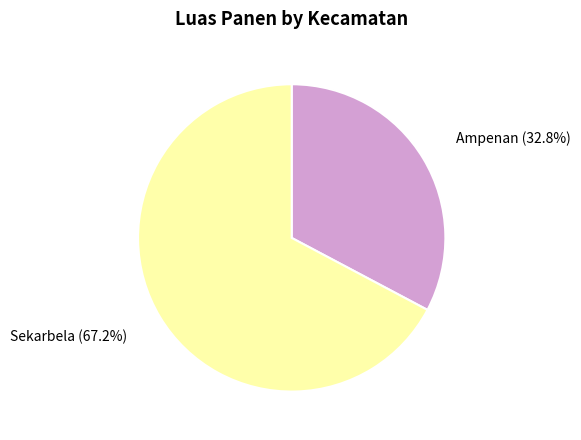

Is there any slice that represents more than half of the pie?

Yes